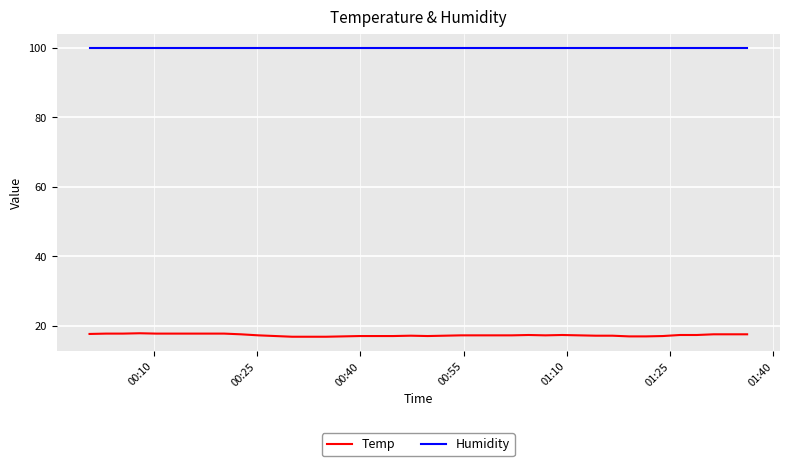

What is the lowest value of the Temp series?

16.9